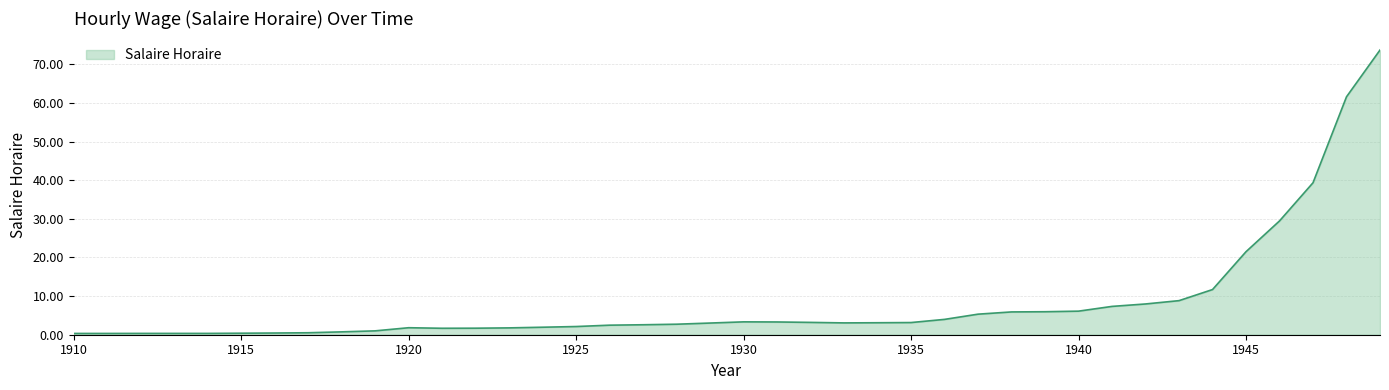

Does the chart have visible grid lines?

Yes